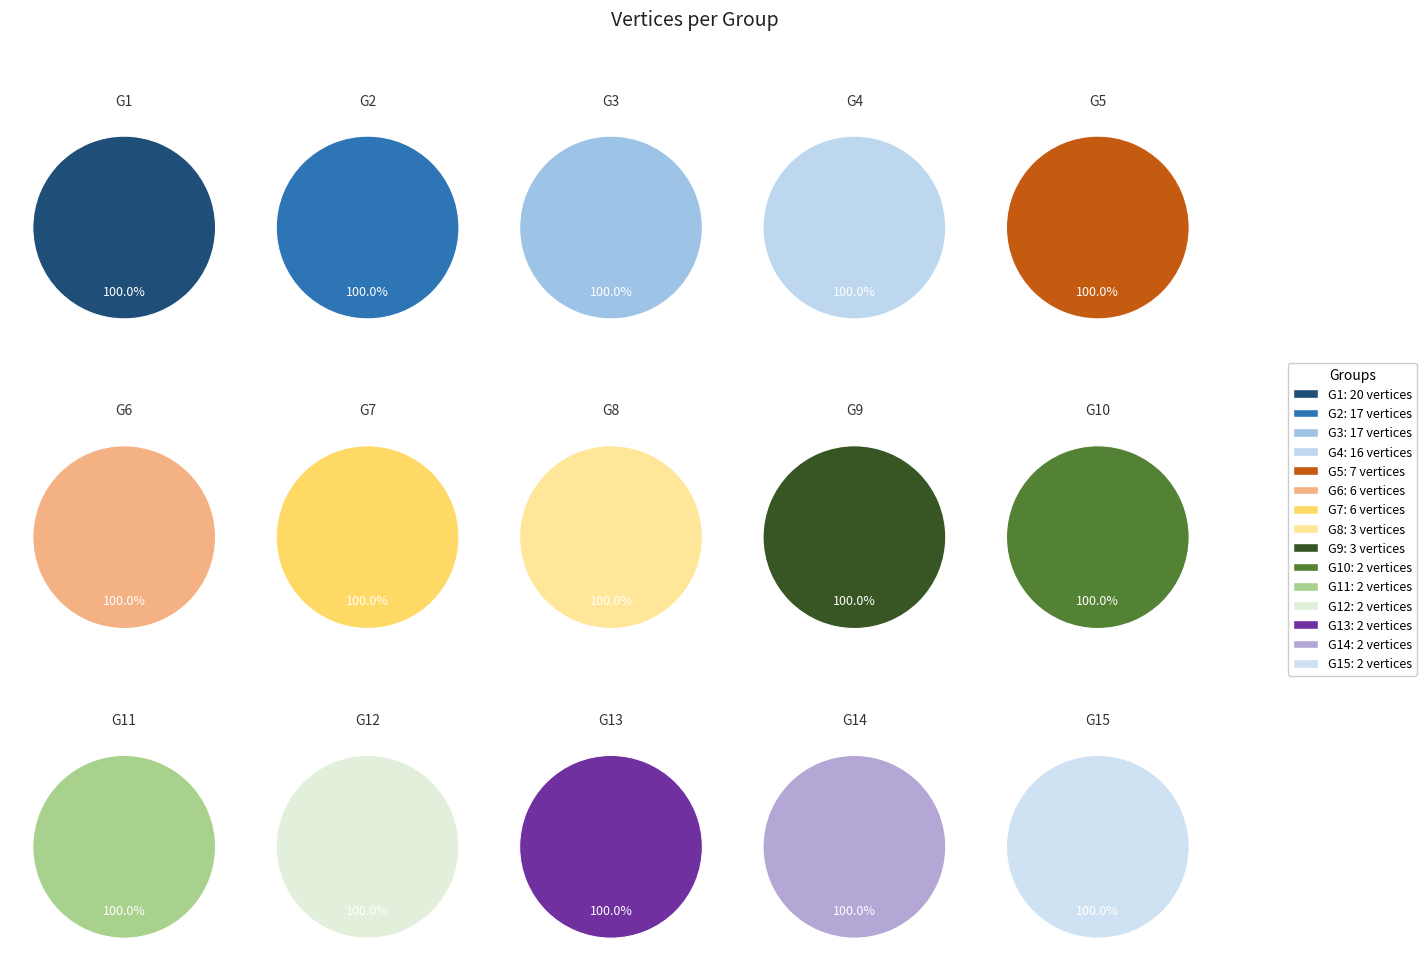

What percentage is the G11 slice, to the nearest percent?

2%